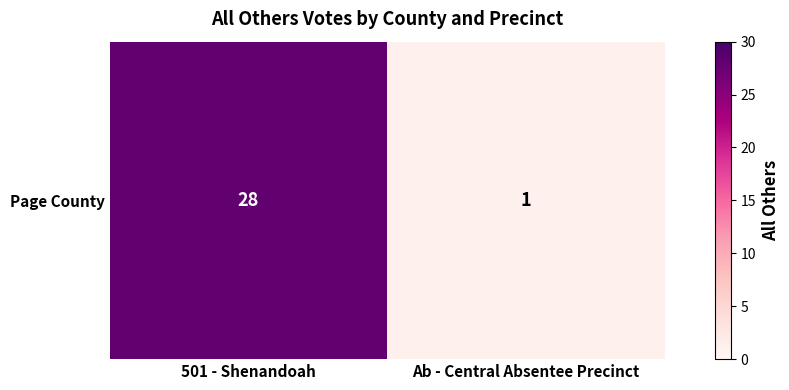

What is the change in value from 501 - Shenandoah to Ab - Central Absentee Precinct?

-27